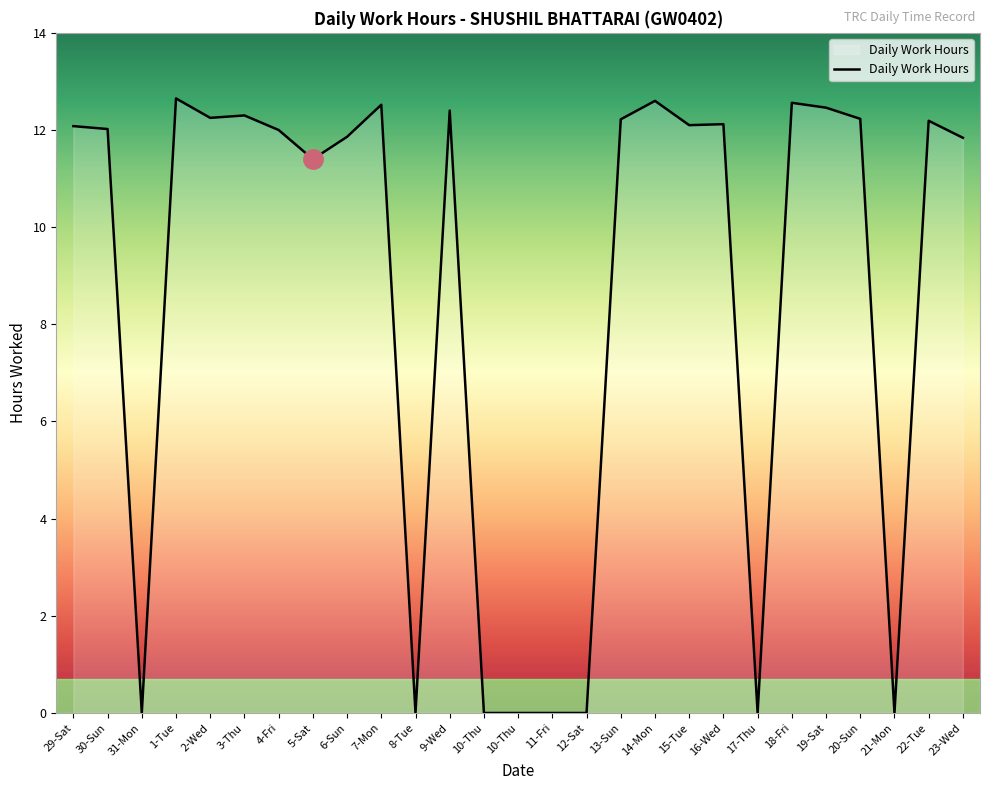

Rank the categories by value from highest to lowest.

1-Tue, 14-Mon, 18-Fri, 7-Mon, 19-Sat, 9-Wed, 3-Thu, 2-Wed, 20-Sun, 13-Sun, 22-Tue, 16-Wed, 15-Tue, 29-Sat, 30-Sun, 4-Fri, 6-Sun, 23-Wed, 5-Sat, 31-Mon, 8-Tue, 10-Thu, 10-Thu, 11-Fri, 12-Sat, 17-Thu, 21-Mon